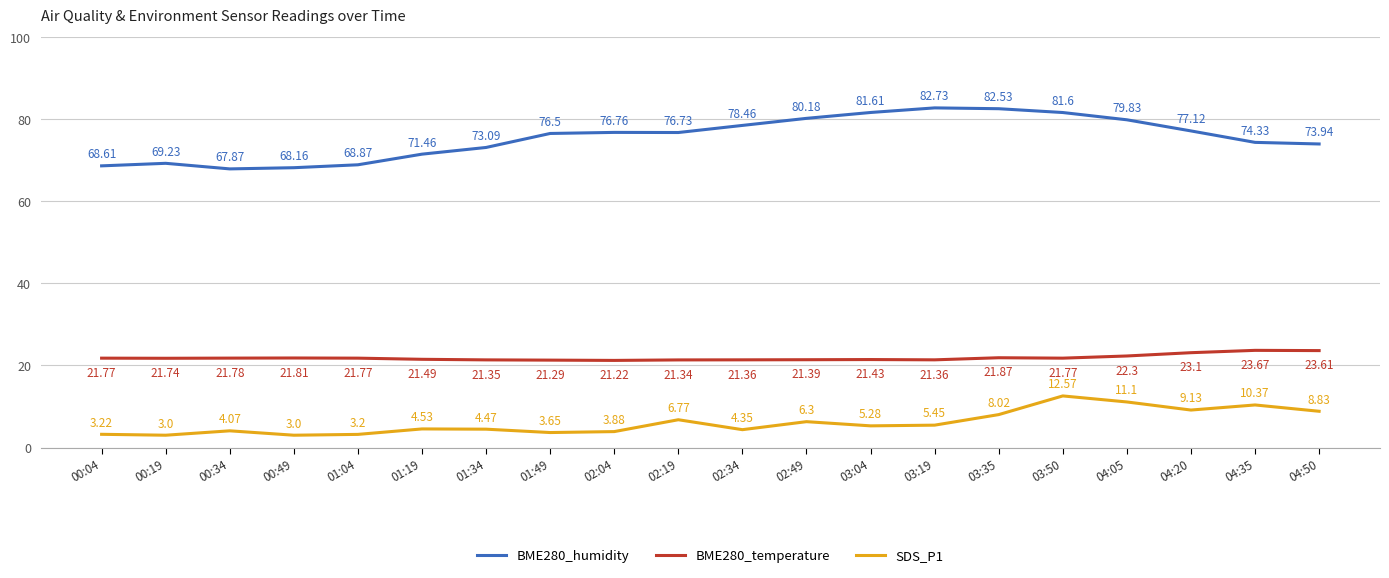

The value of BME280_humidity at 00:49 is 68.2. True or false?

True